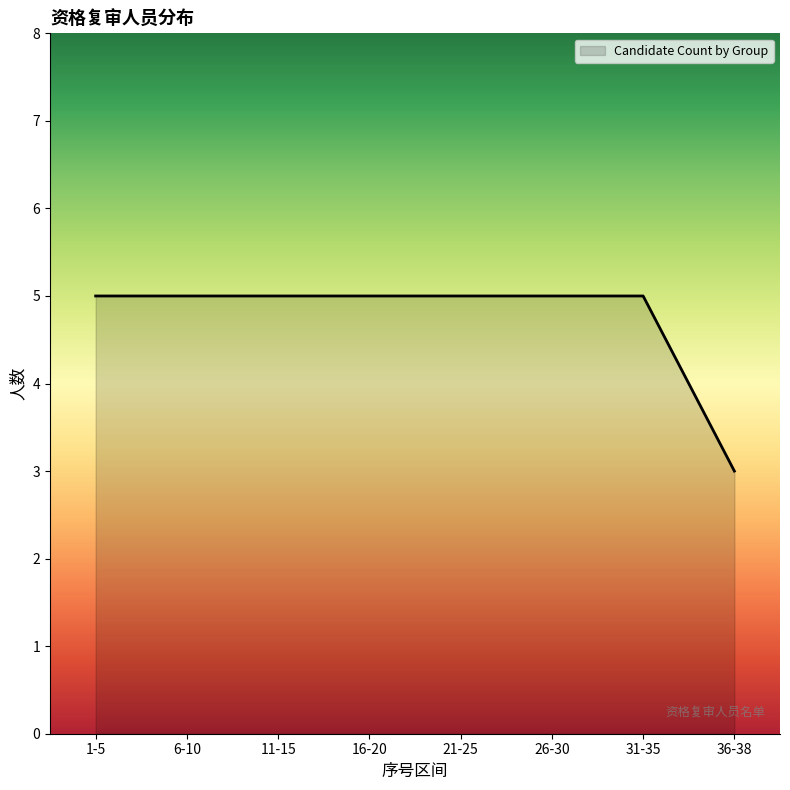

Reading left to right, transcribe all the data shown in this chart.

1-5=5	6-10=5	11-15=5	16-20=5	21-25=5	26-30=5	31-35=5	36-38=3